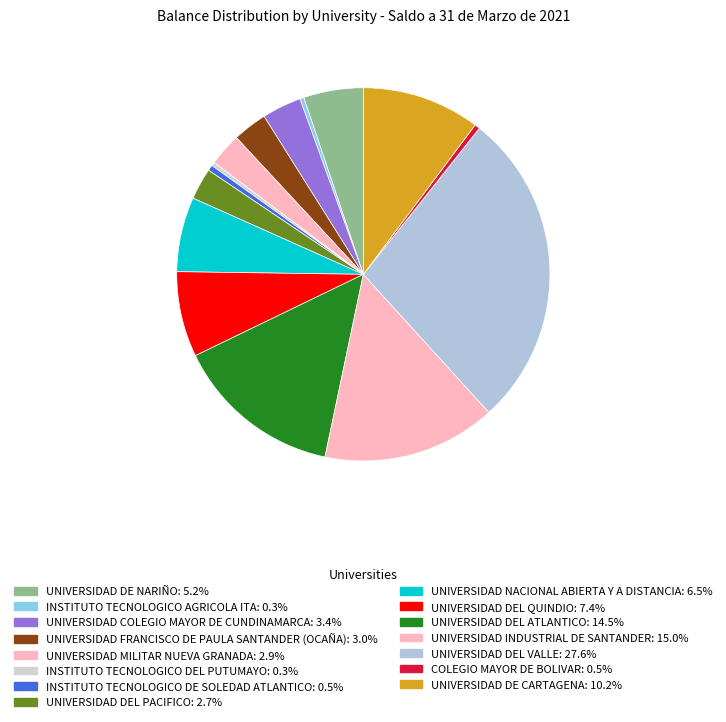

The UNIVERSIDAD INDUSTRIAL DE SANTANDER slice represents 23% of the pie. True or false?

False